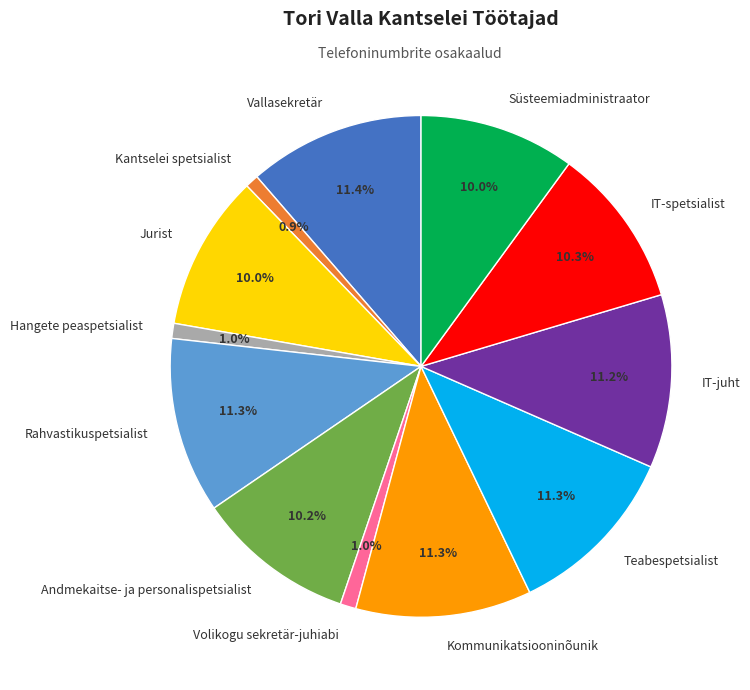

Which has a higher value, Kantselei spetsialist or Andmekaitse- ja personalispetsialist?

Andmekaitse- ja personalispetsialist